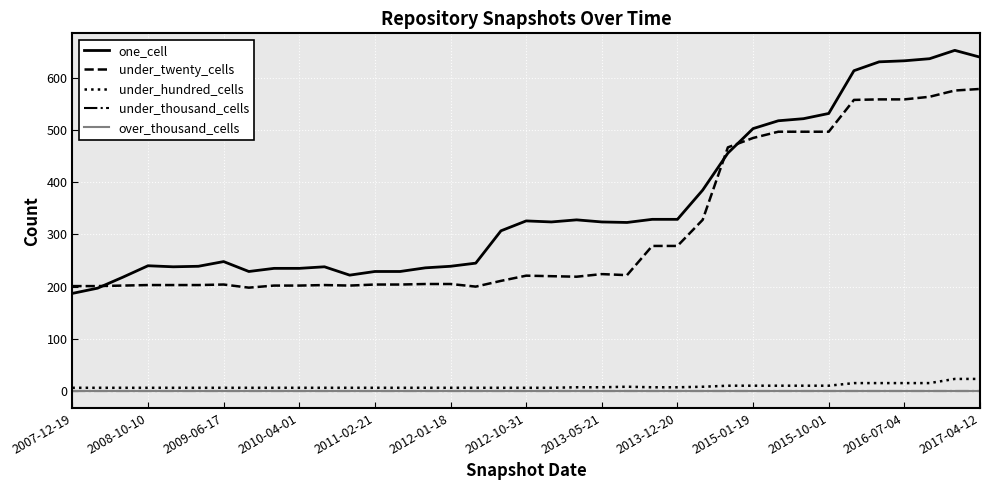

Does the chart display data point markers on the line(s)?

No